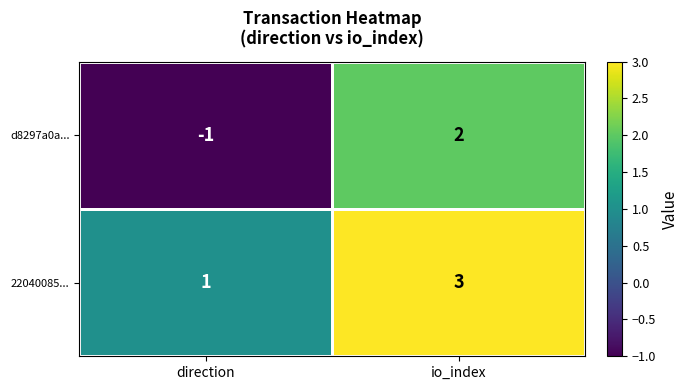

The d8297a0a... series shows 3 at io_index. True or false?

False